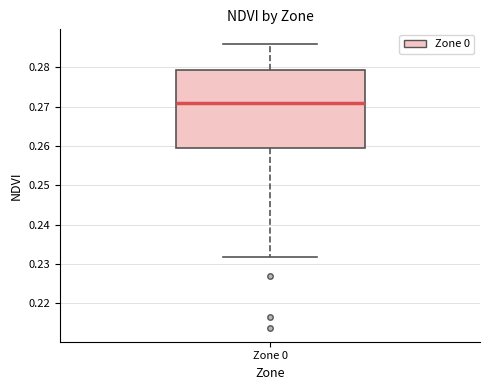

Read this box plot against the y-axis: the position of the median line, the range covered by the box, and the ends of both whiskers. The values are not printed on the chart, so give them approximately, as read against the axis.

median 0.271, box 0.259 to 0.279, whiskers 0.232 to 0.286